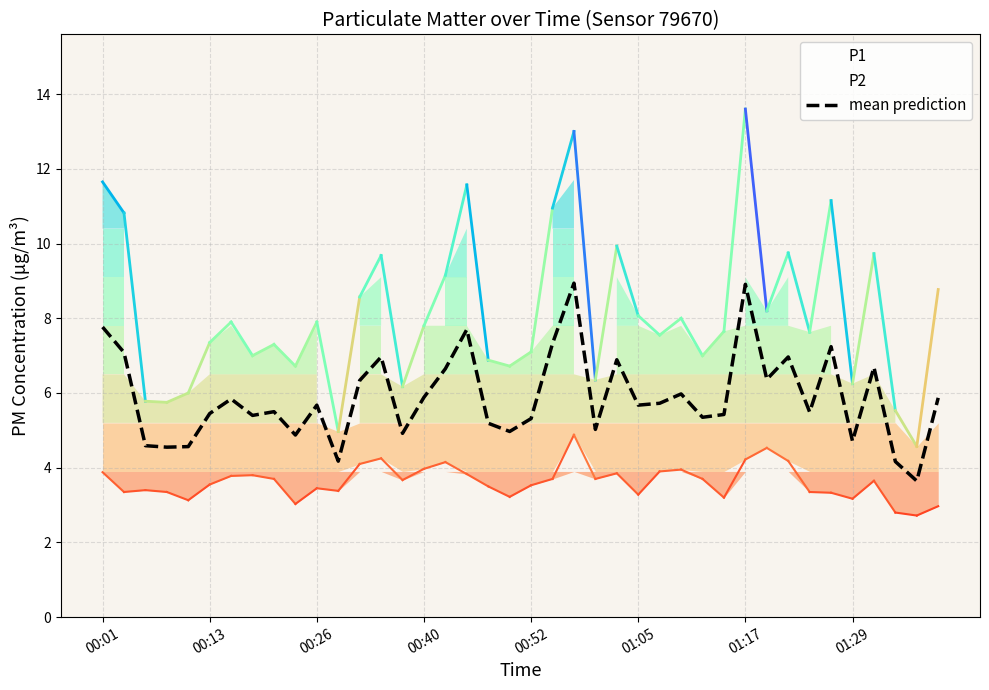

Count the number of data series in this chart.

1